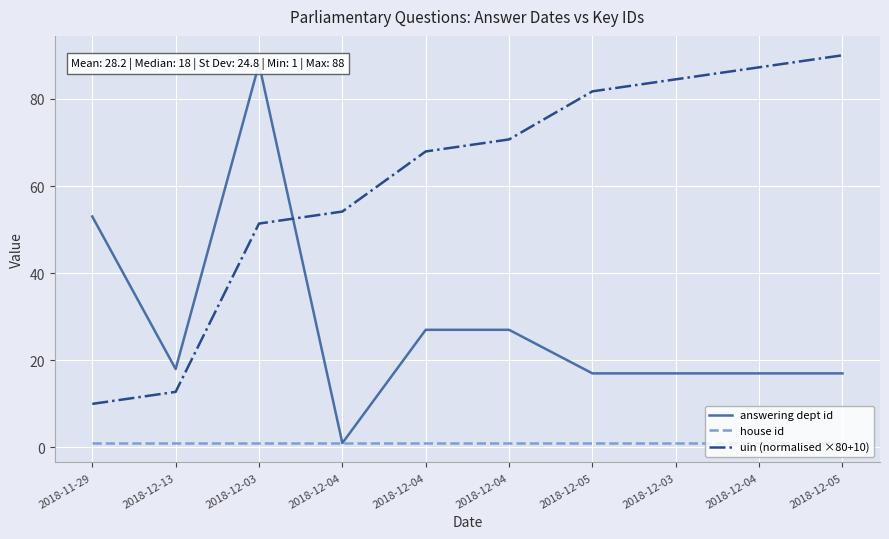

True or false: house id and uin (normalised ×80+10) intersect in this chart.

False